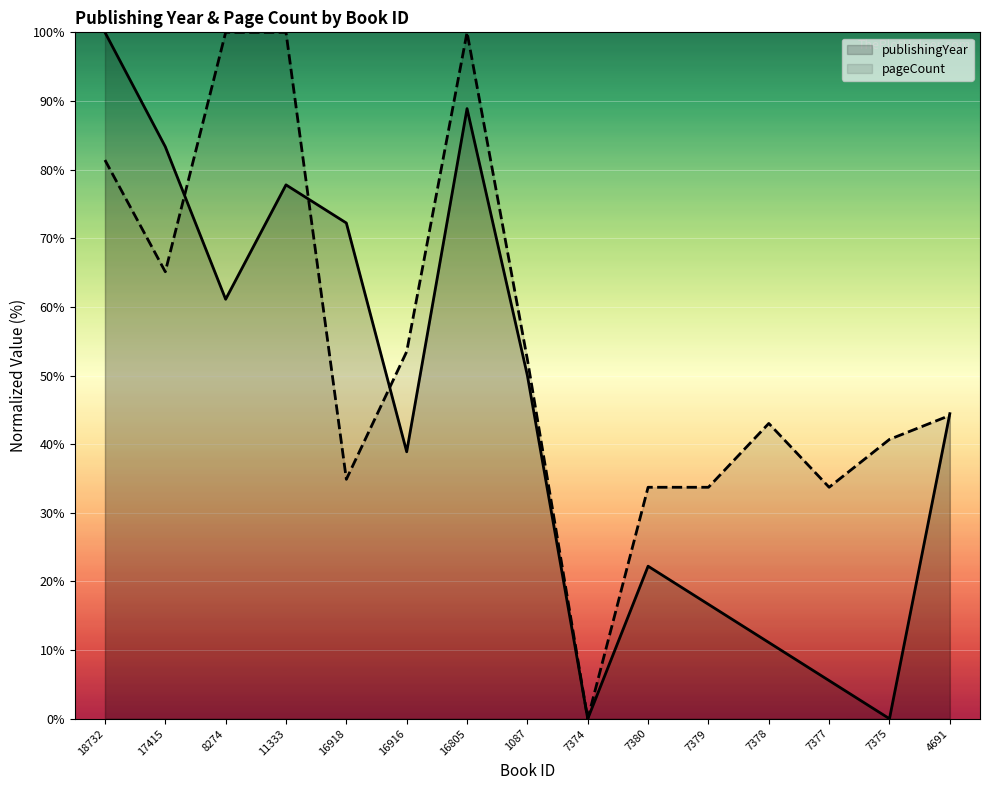

Reading left to right, list all the values displayed in this chart.

publishingYear: 100.0	83.3	61.1	77.8	72.2	38.9	88.9	50.0	0.0	22.2	16.7	11.1	5.6	0.0	44.4
pageCount: 81.4	65.1	100.0	100.0	34.9	53.5	100.0	52.3	0.0	33.7	33.7	43.0	33.7	40.7	44.2